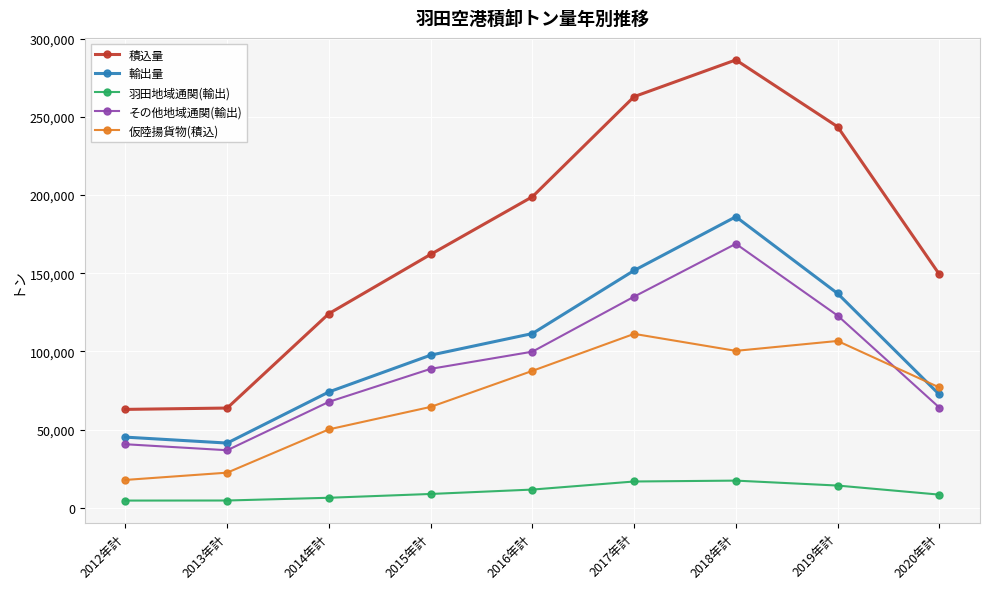

In 積込量, how many points are higher than both neighbors (excluding endpoints)?

1